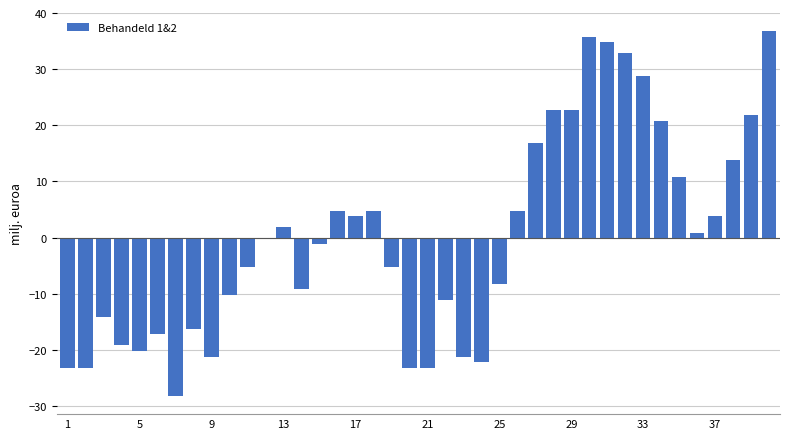

What is the greatest value displayed?

36.8